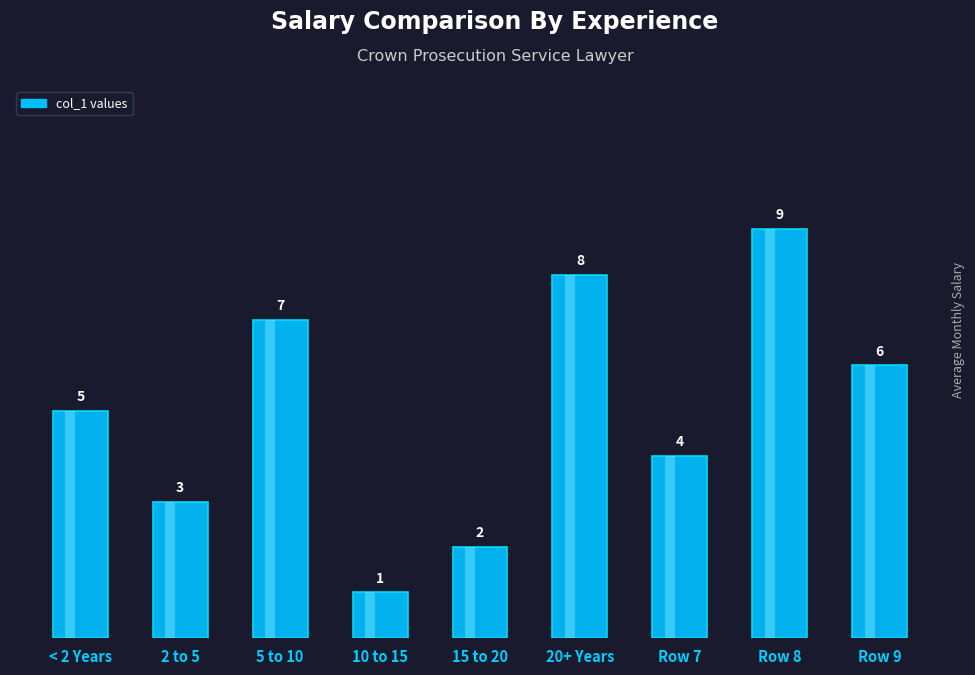

What is the sum of all values?

45